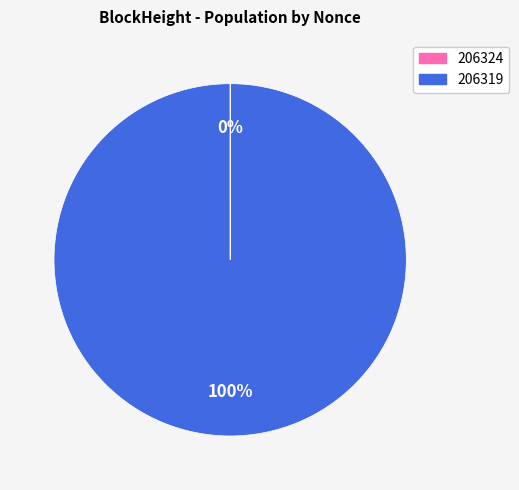

To the nearest percent, what is the average slice percentage?

50%